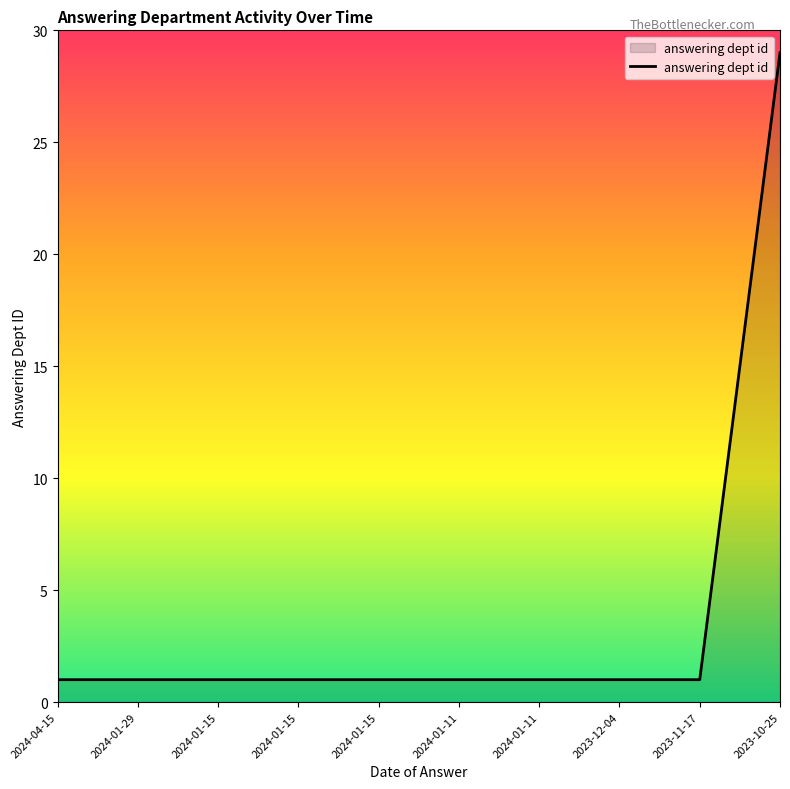

Reading left to right, transcribe all the data shown in this chart.

1	1	1	1	1	1	1	1	1	29